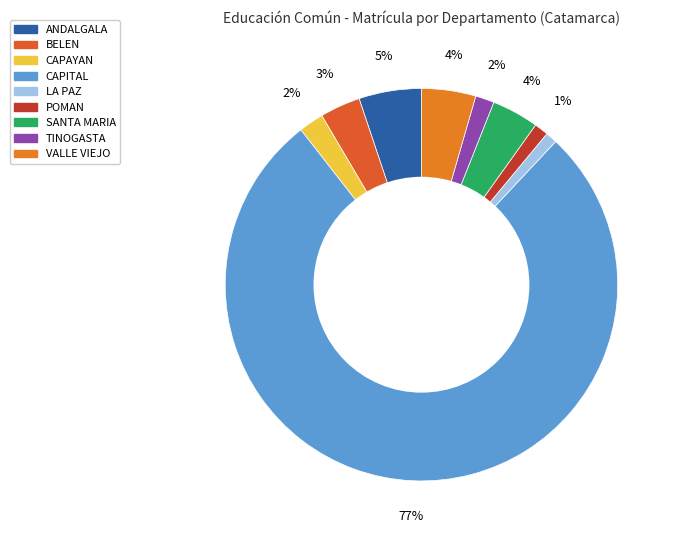

Is there any slice that represents more than half of the pie?

Yes